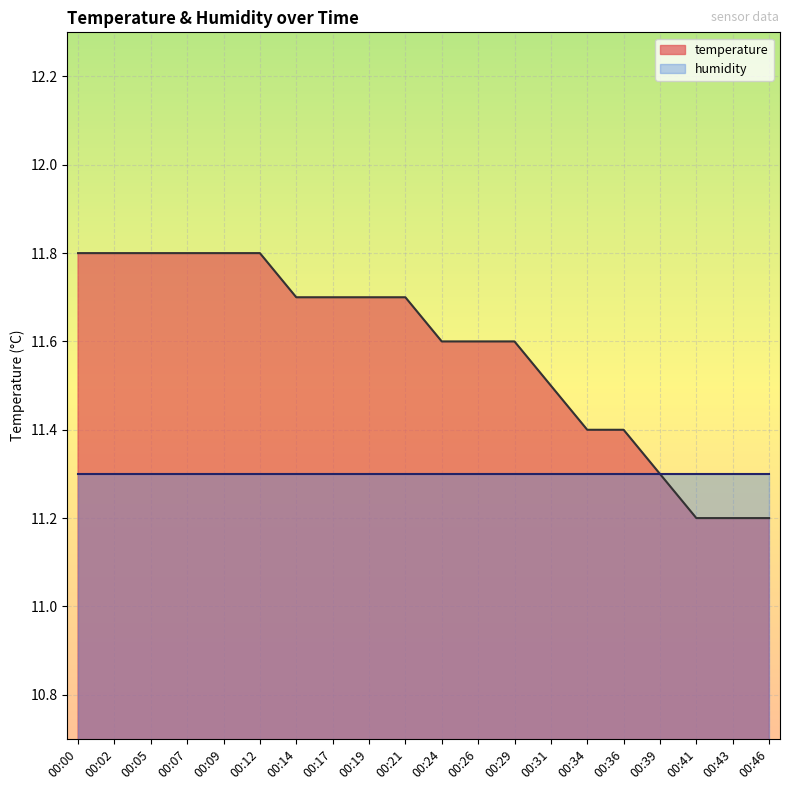

List the labels in order of value, largest first.

00:00, 00:02, 00:05, 00:07, 00:09, 00:12, 00:14, 00:17, 00:19, 00:21, 00:24, 00:26, 00:29, 00:31, 00:34, 00:36, 00:39, 00:41, 00:43, 00:46